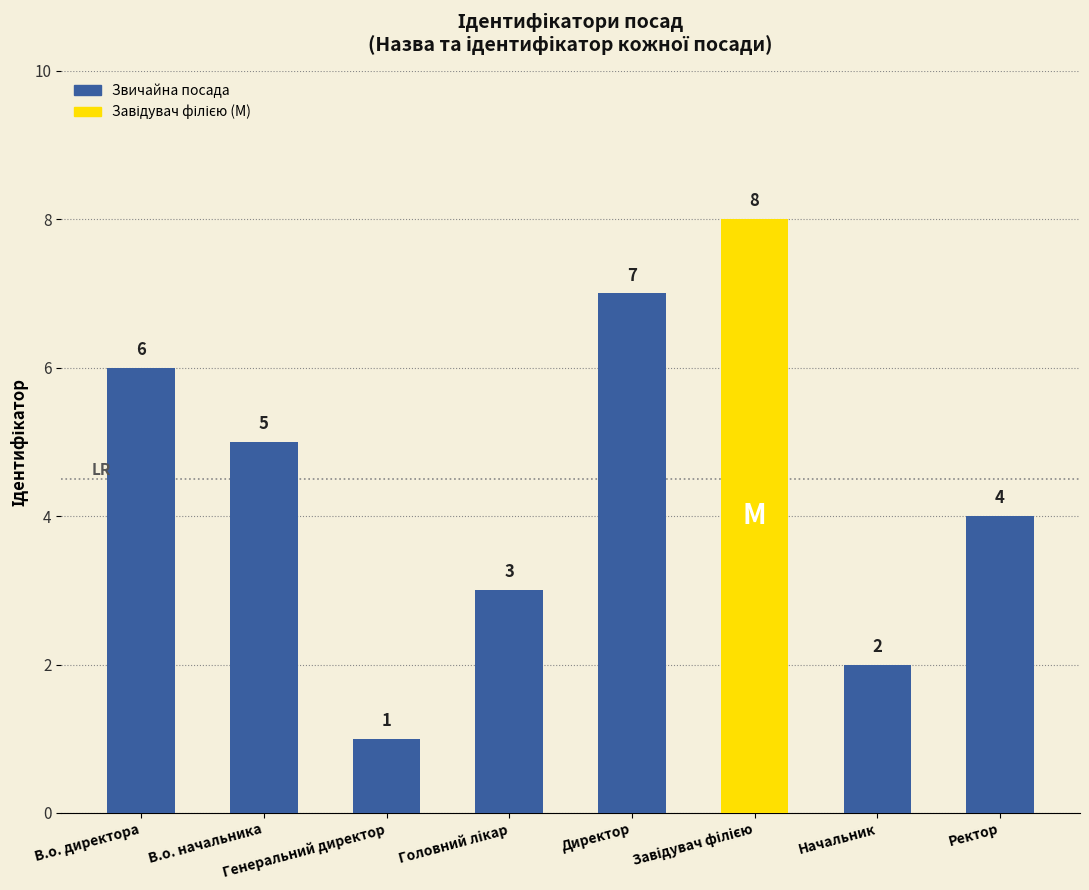

Are the bars horizontal?

No